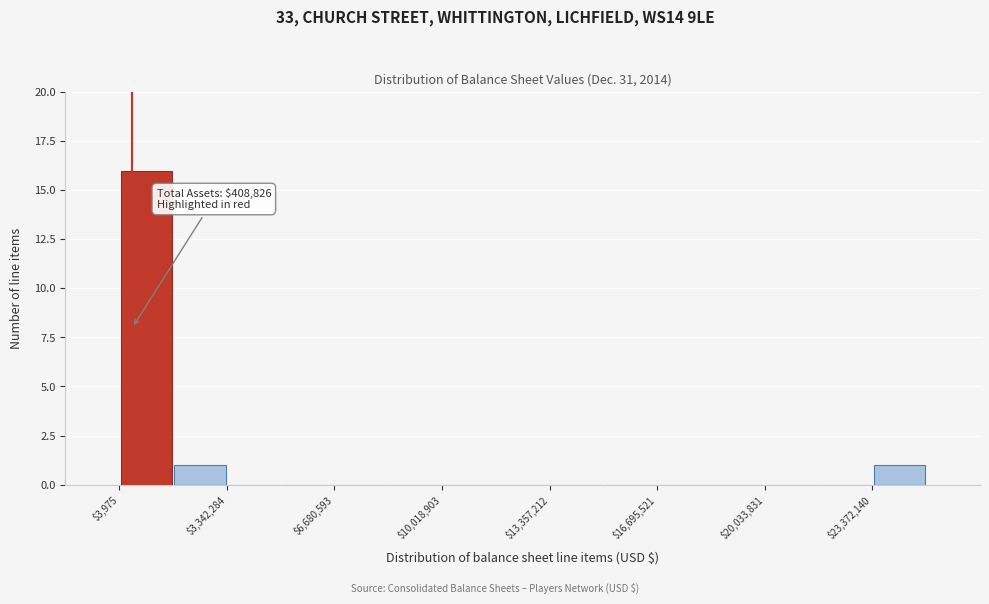

Around what value on the x-axis is the tallest bar? Give the approximate position of its centre, as read against the axis.

1000000